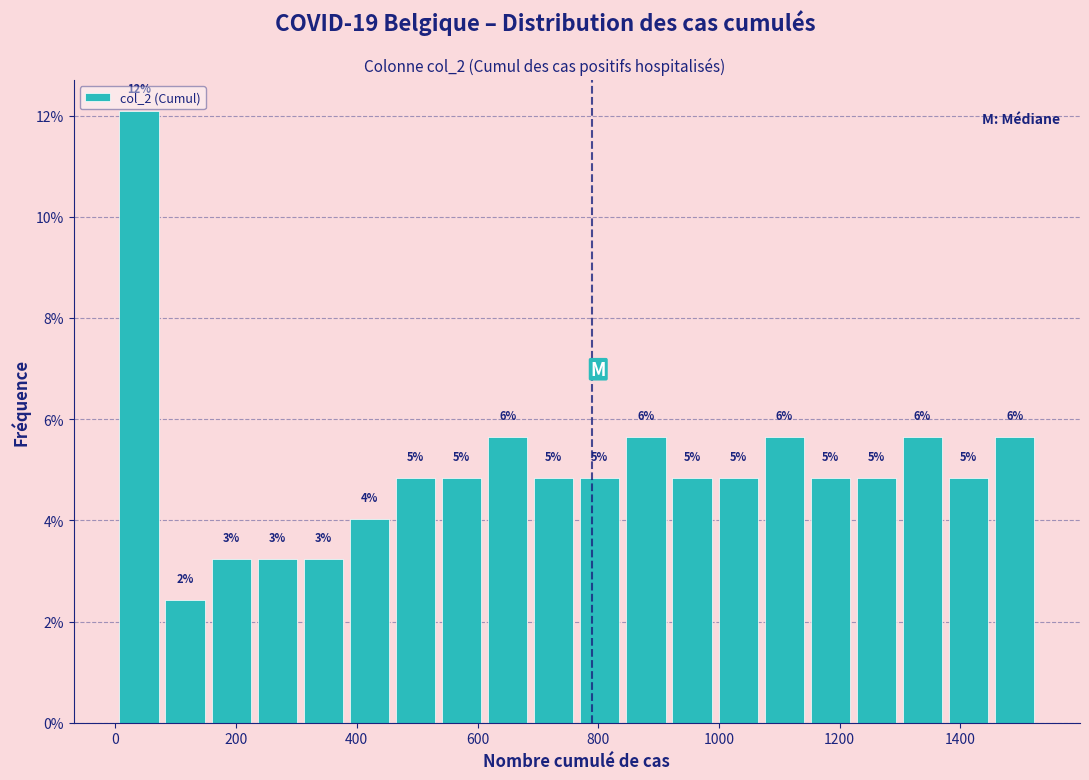

Read against the x-axis, roughly where is the centre of the tallest bar?

40